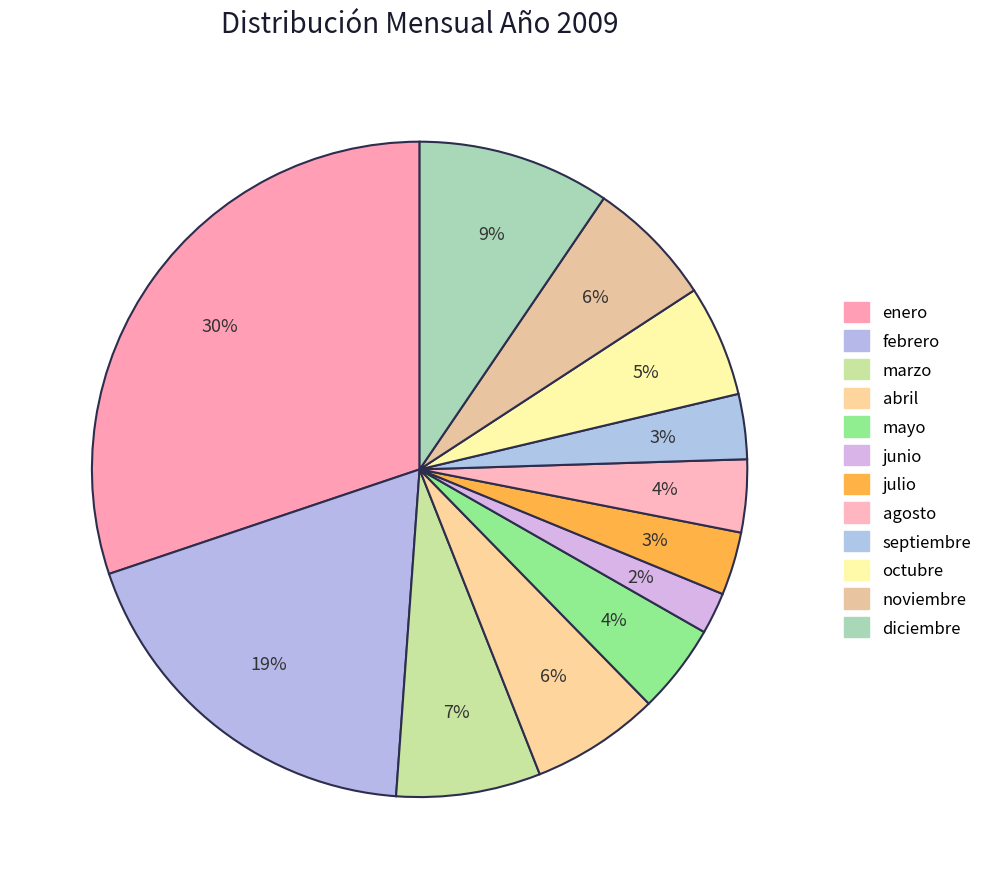

Does agosto represent more than half of the total?

No